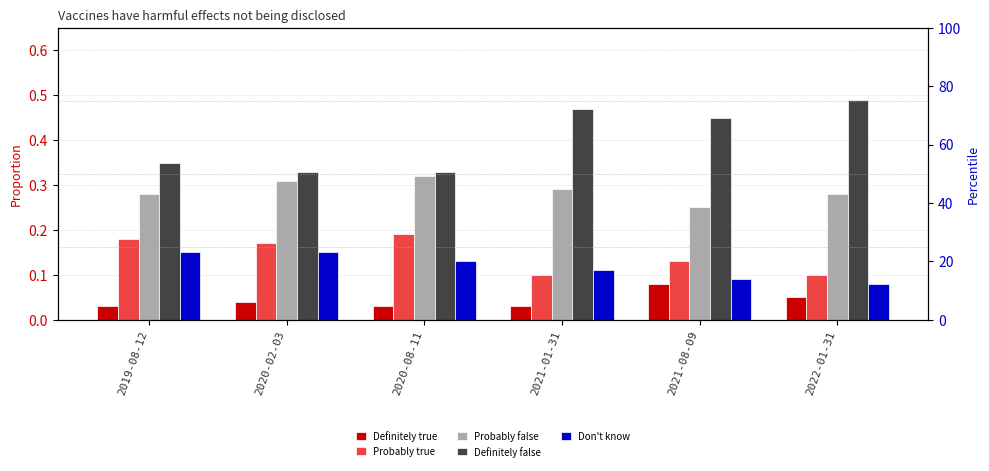

The Don't know series shows 0.1 at 2019-08-12. True or false?

False